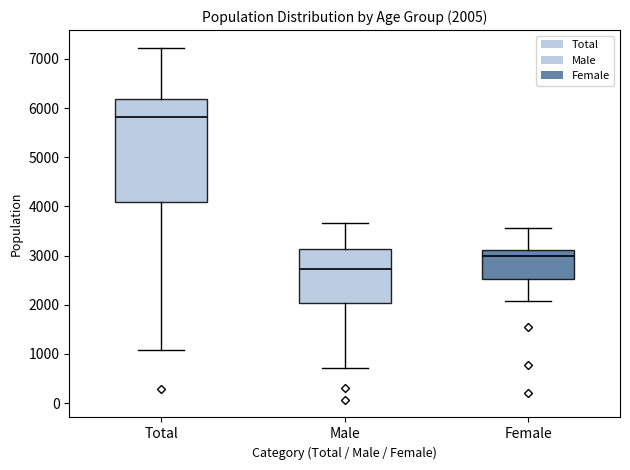

Comparing the boxes themselves (not the whiskers), which one is the tallest?

Total